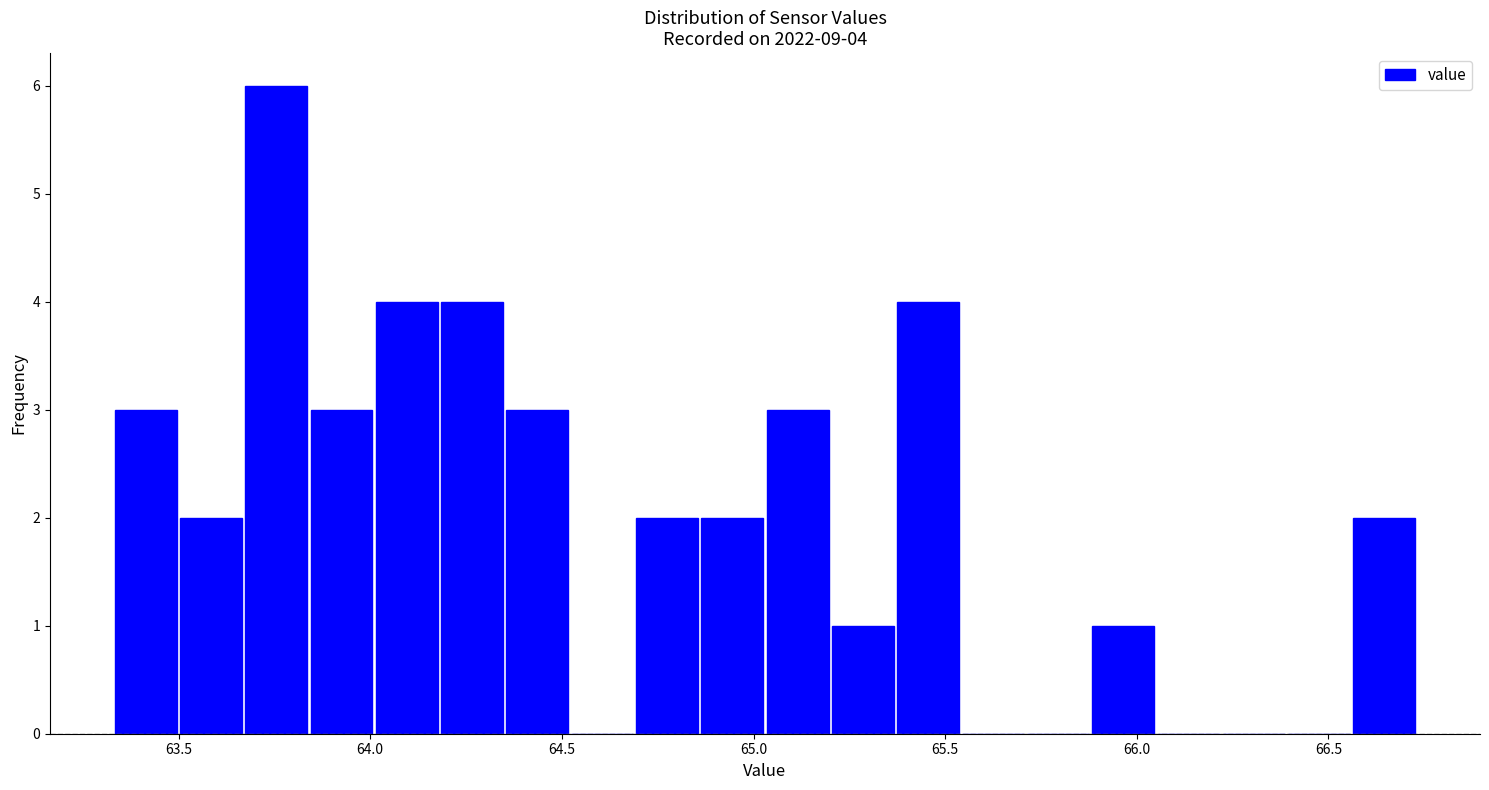

Around what value on the x-axis is the tallest bar? Give the approximate position of its centre, as read against the axis.

63.75